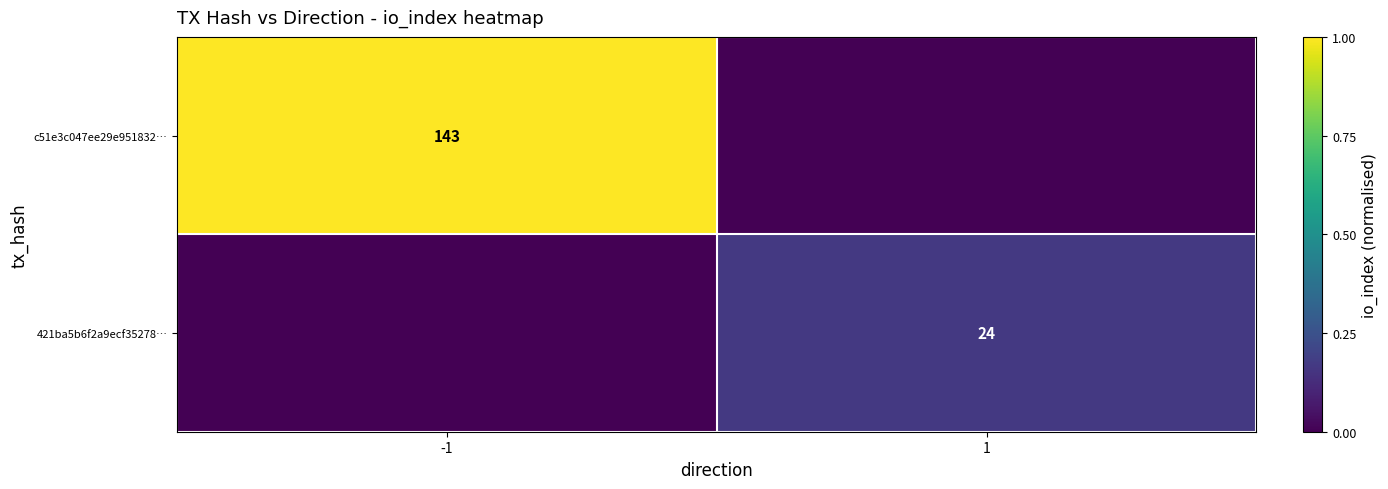

Between -1 and 1, which is larger?

-1